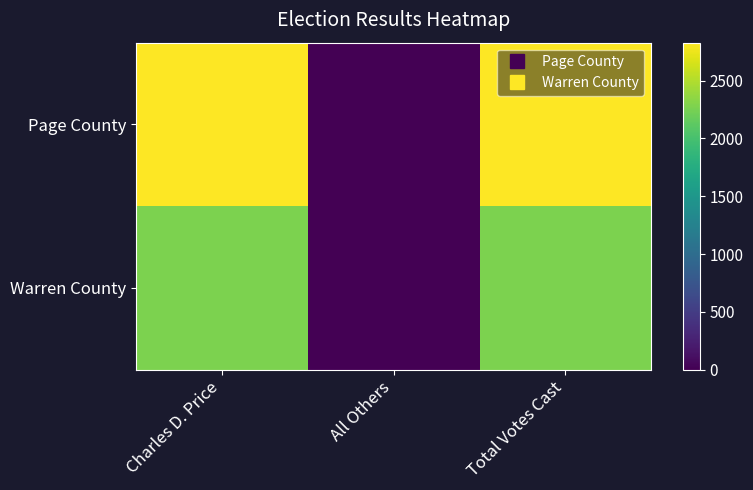

Reading left to right, transcribe all the data shown in this chart.

Page County: Charles D. Price=2829	All Others=0	Total Votes Cast=2829
Warren County: Charles D. Price=2269	All Others=0	Total Votes Cast=2269